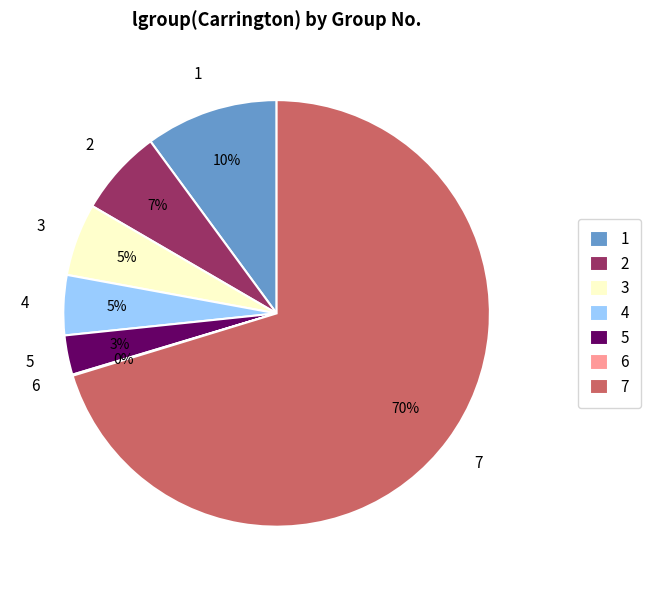

Is there a majority slice in this chart?

Yes